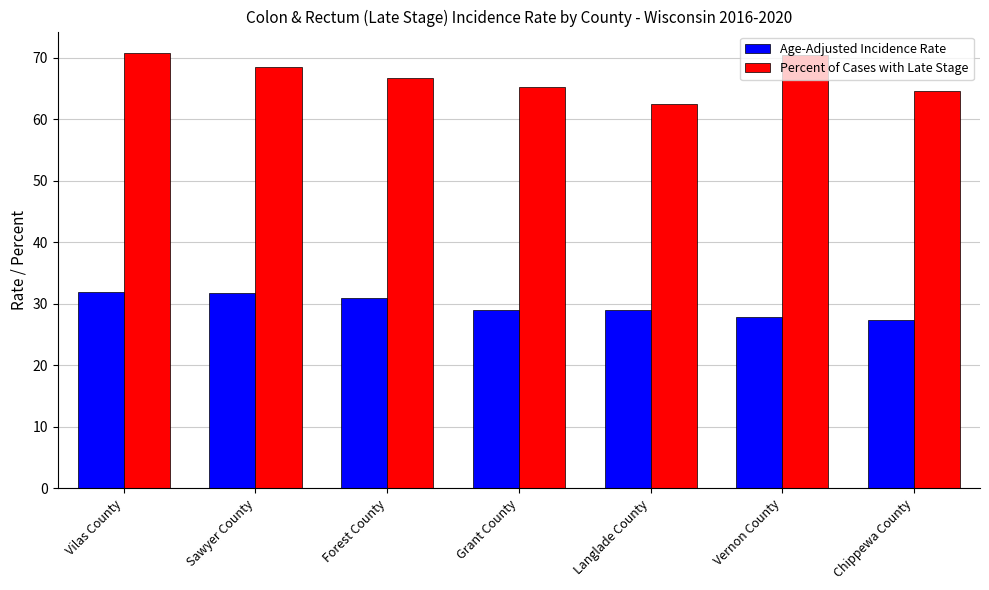

What position from the left is Vilas County?

1